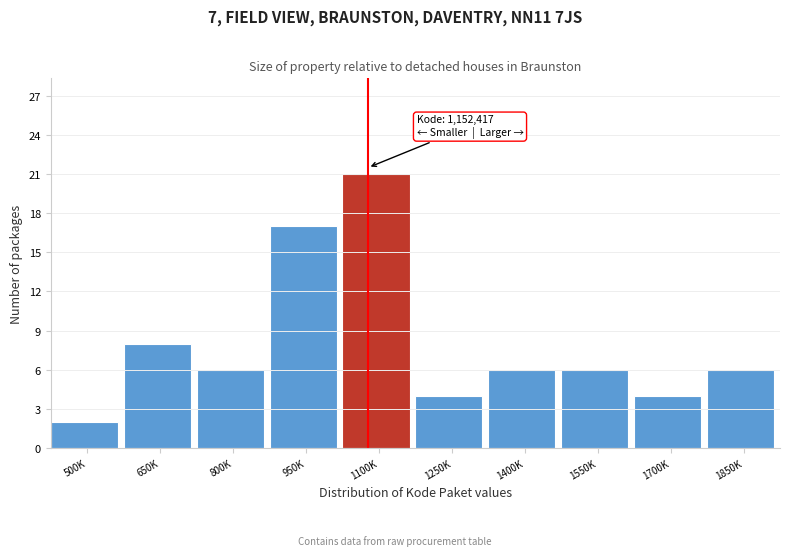

Reading right to left, list all the values displayed in this chart.

1850K=6	1700K=4	1550K=6	1400K=6	1250K=4	1100K=21	950K=17	800K=6	650K=8	500K=2